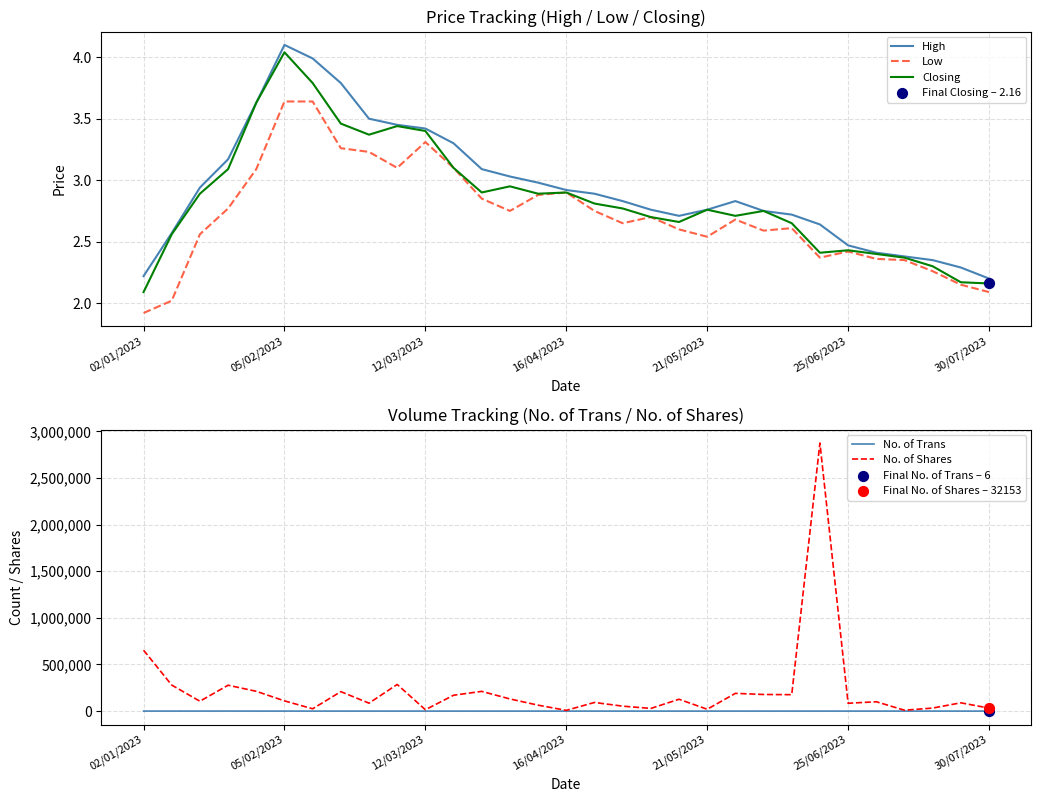

What is the total value across all series at 9?

285875.0